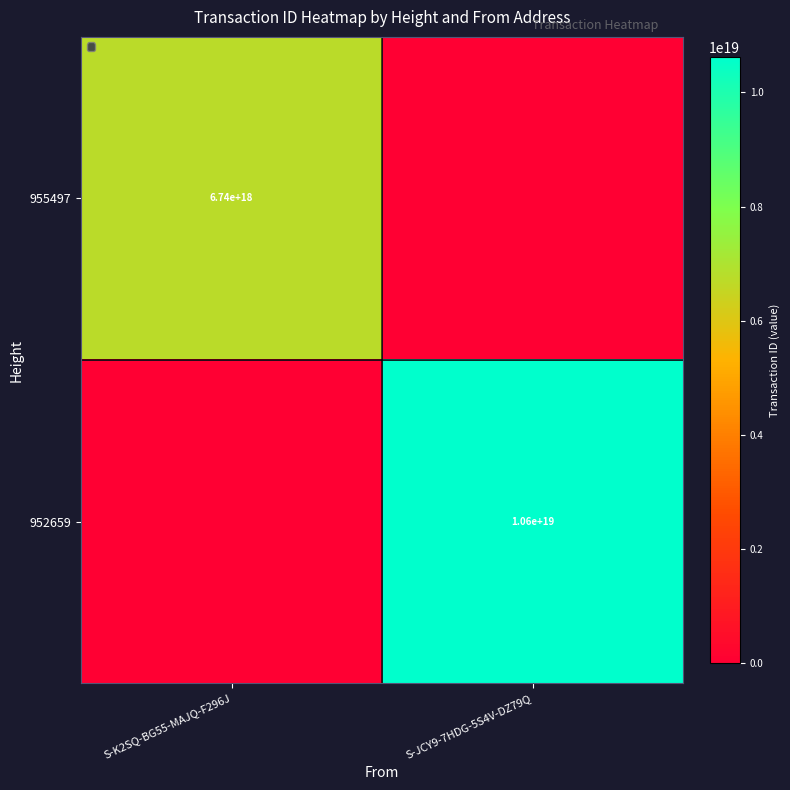

The value of 952659 at S-JCY9-7HDG-5S4V-DZ79Q is 2538615644597513728. True or false?

False